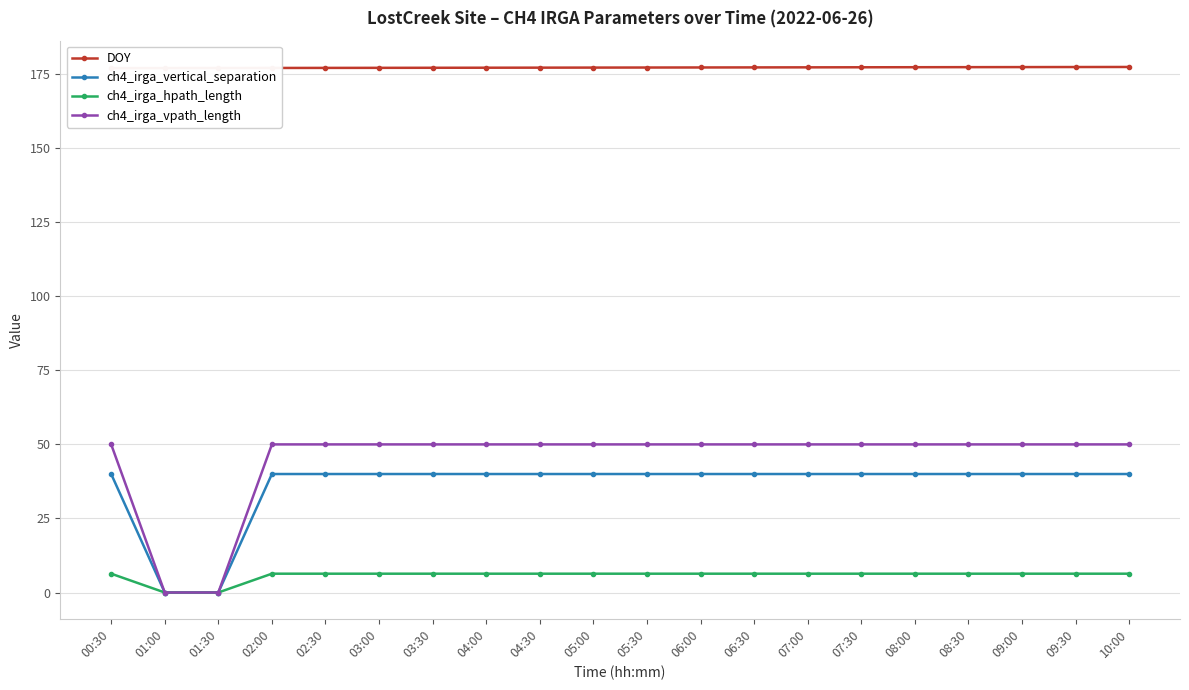

At how many categories does at least one series exceed 158?

20